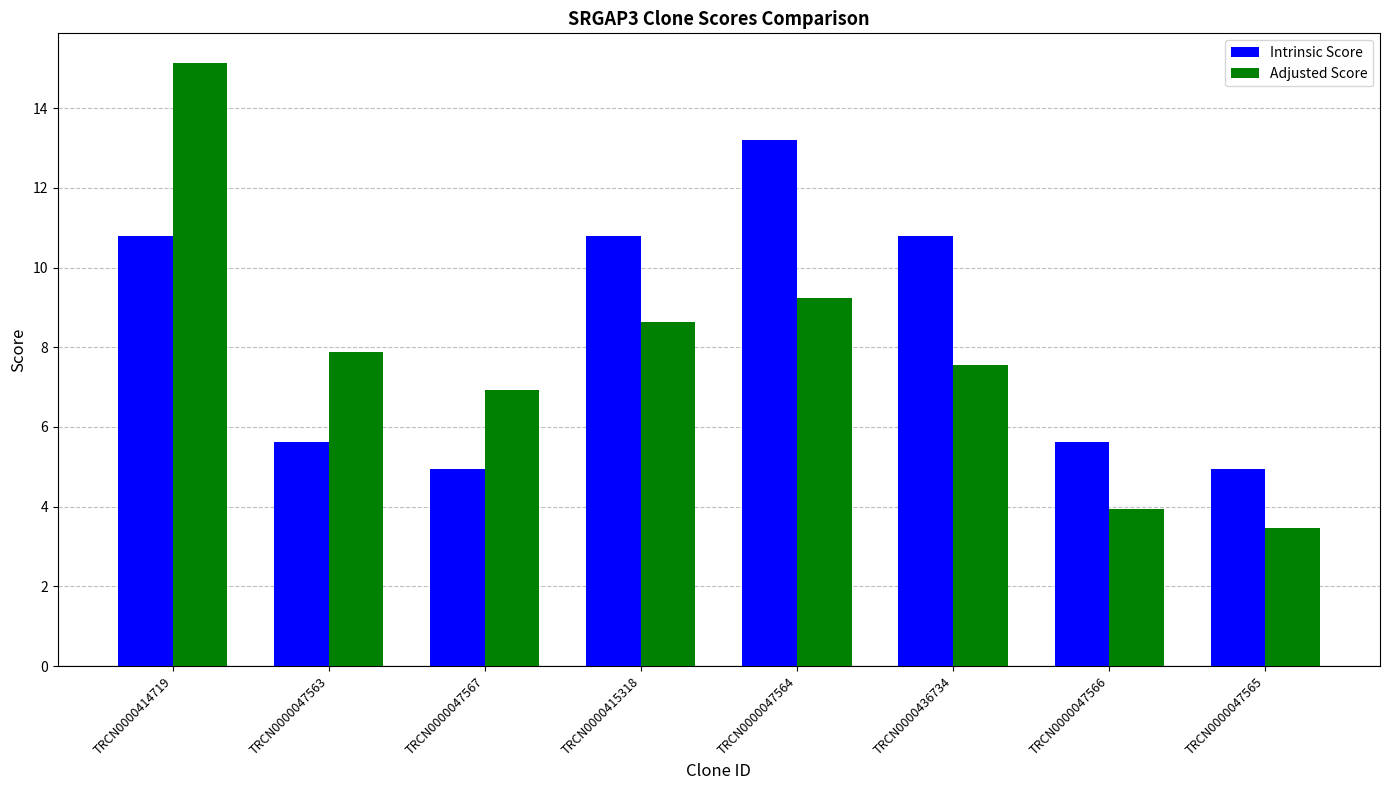

At which category does the chart reach its minimum across all series?

TRCN0000047565